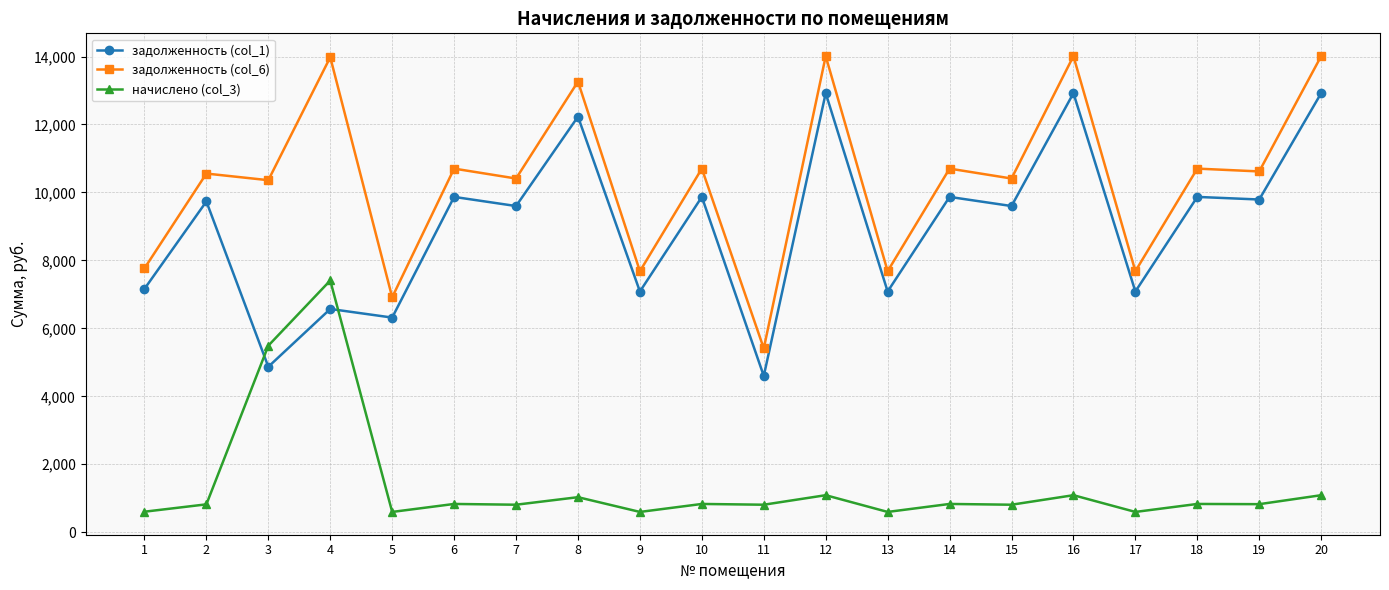

What is the value of the начислено (col_3) point at the 4th from the left?

7409.0